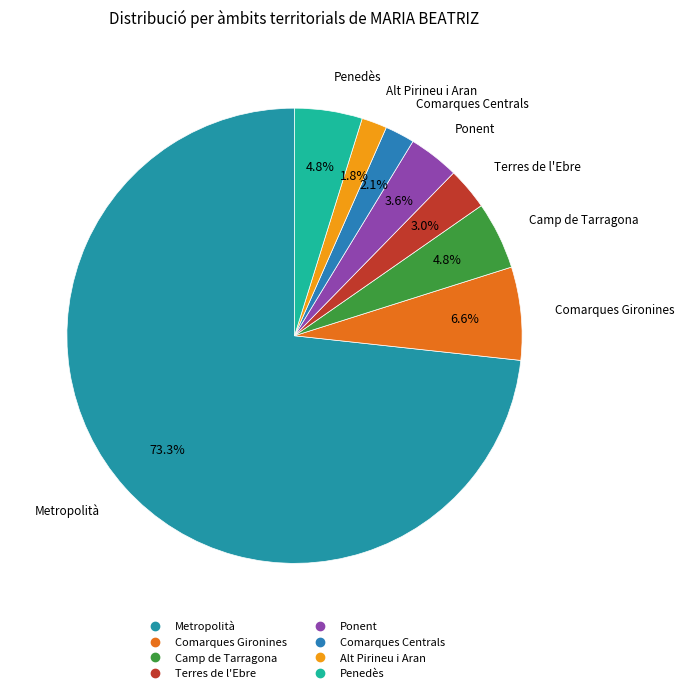

Between Terres de l'Ebre and Penedès, which is larger?

Penedès